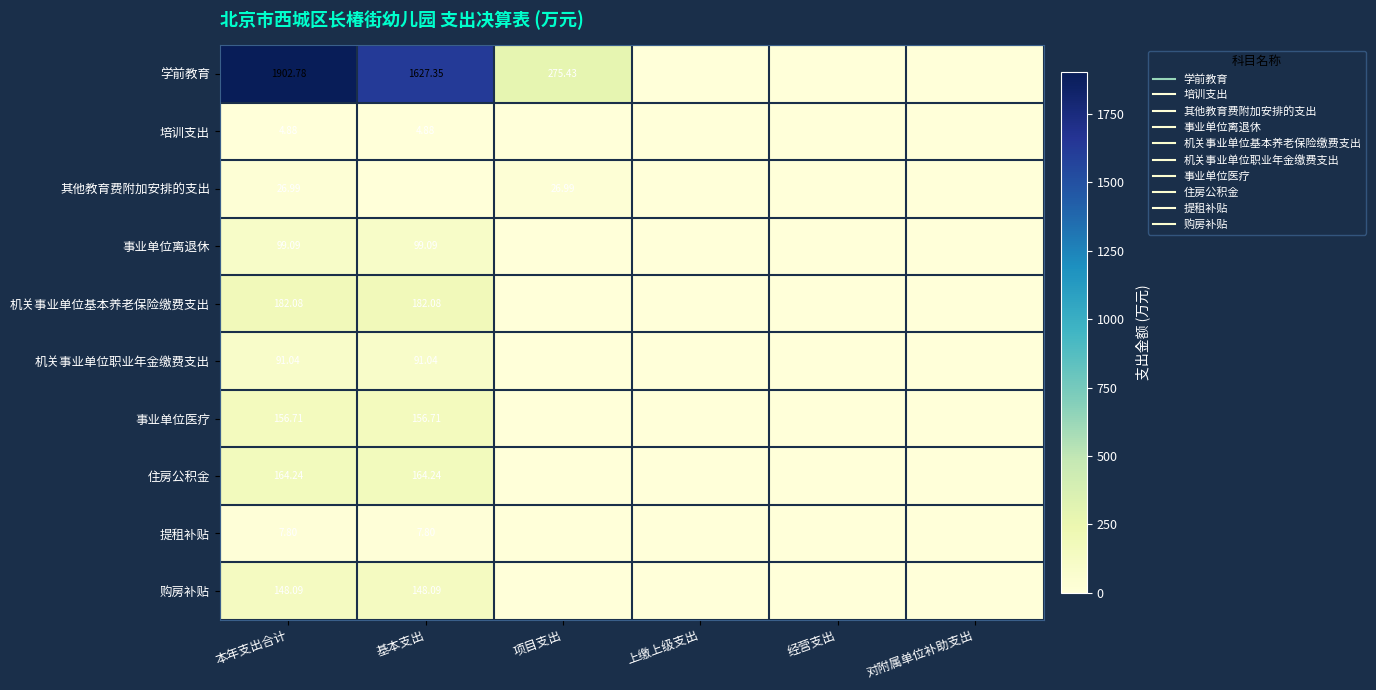

How many series are shown in this chart?

10